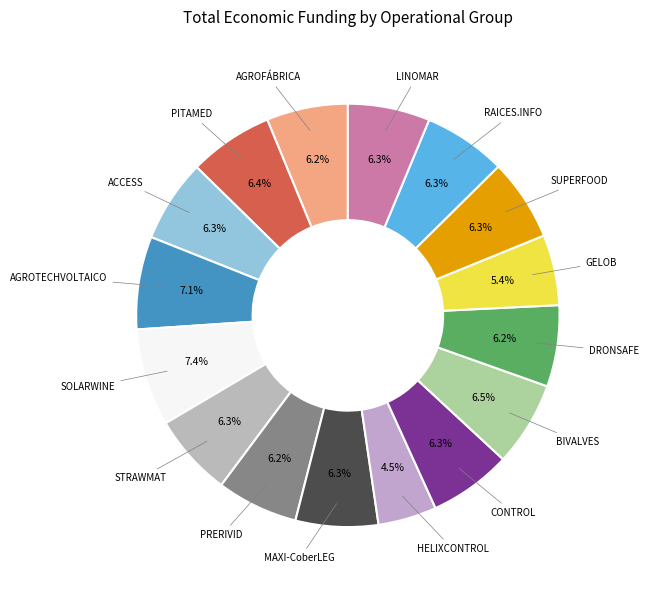

Is the sum of STRAWMAT and CONTROL greater than half?

No